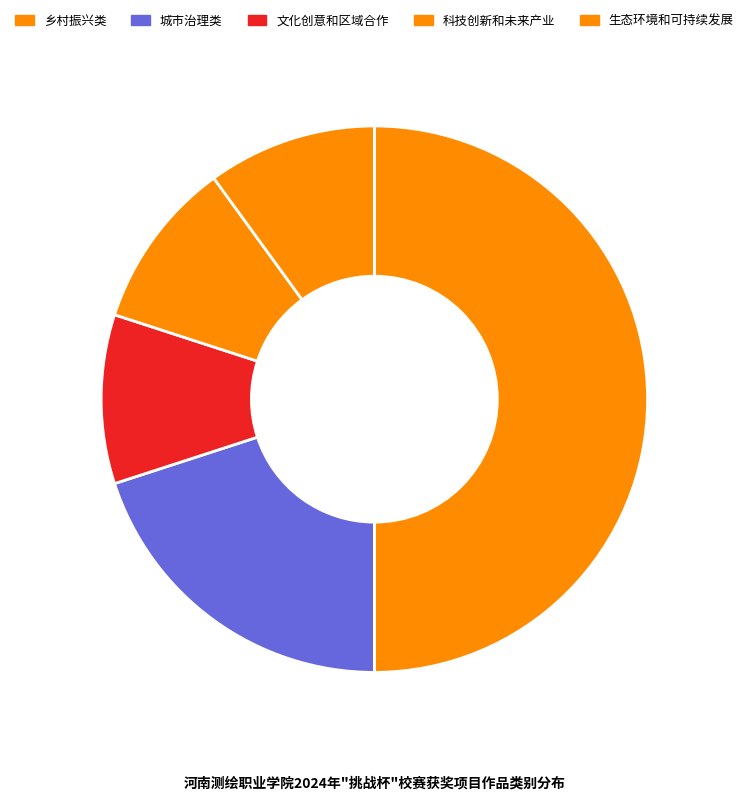

To the nearest percent, what percentage of the pie is 文化创意和区域合作?

10%